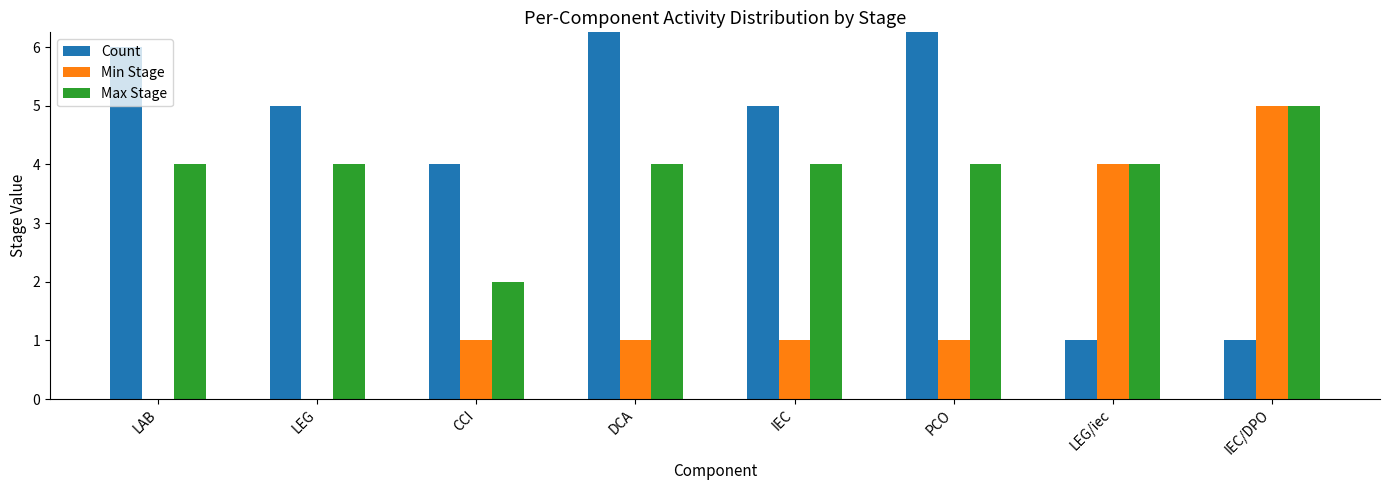

Which series has the widest spread of values?

Count